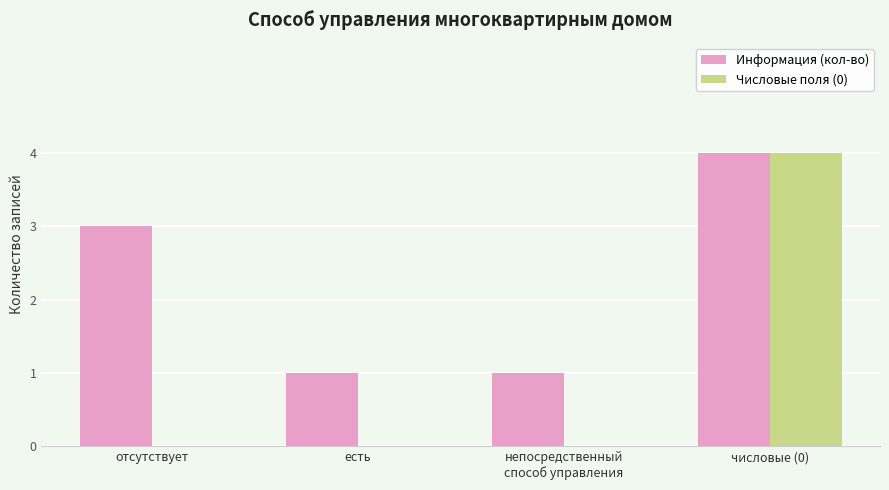

The value of Информация (кол-во) at есть is 2. True or false?

False